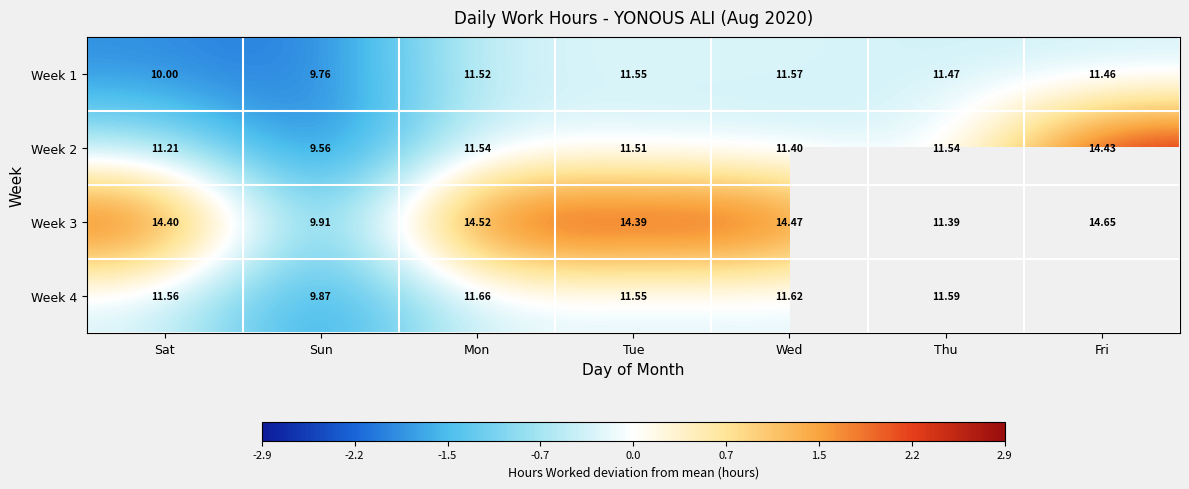

The Week 3 series shows 1.3 at Sat. True or false?

False